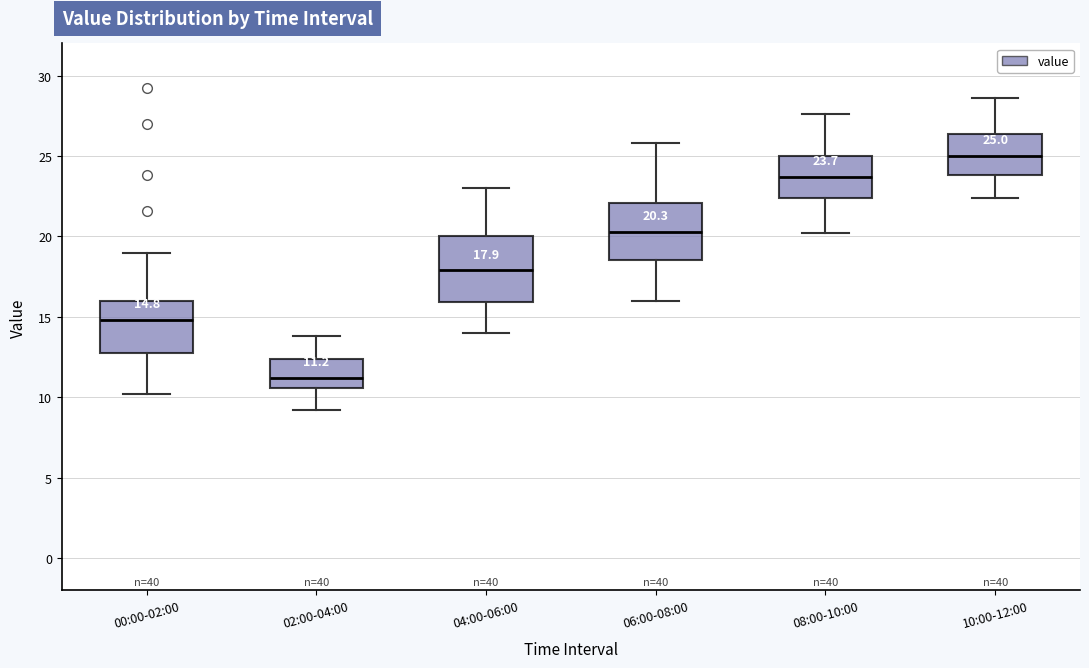

Comparing the boxes themselves (not the whiskers), which one is the tallest?

04:00-06:00